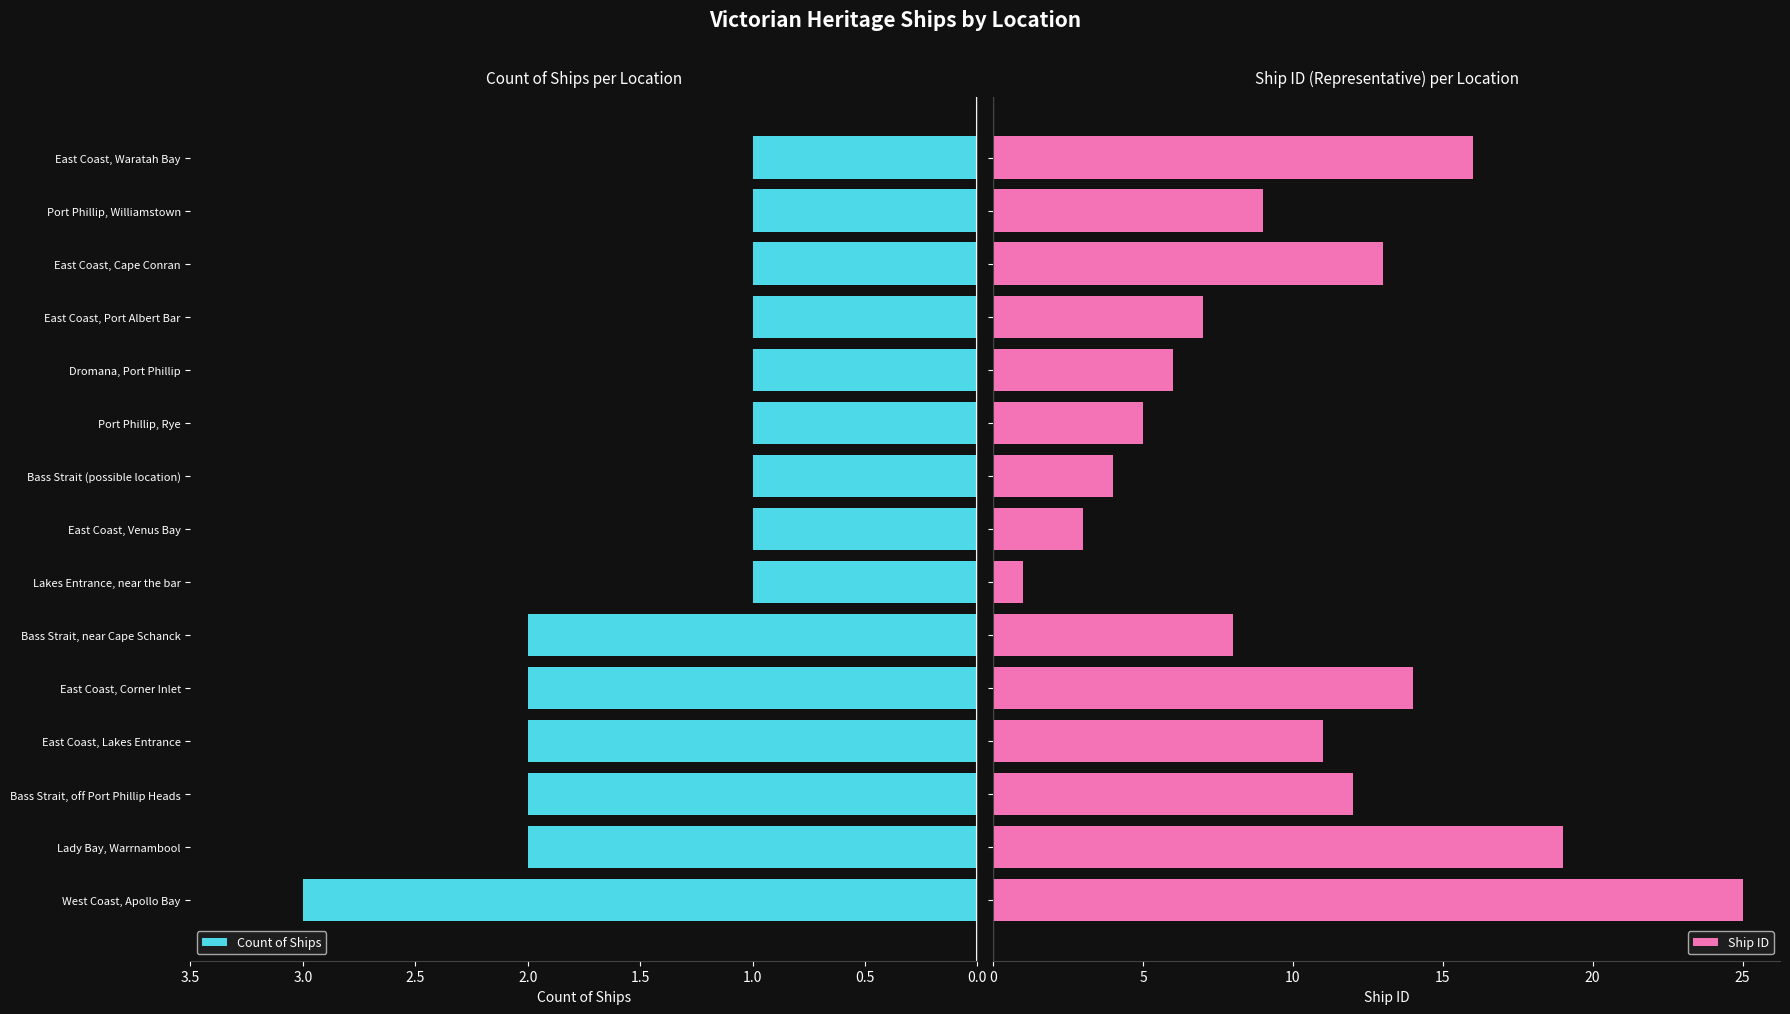

True or false: Count of Ships has a value of 3 at East Coast, Lakes Entrance.

False